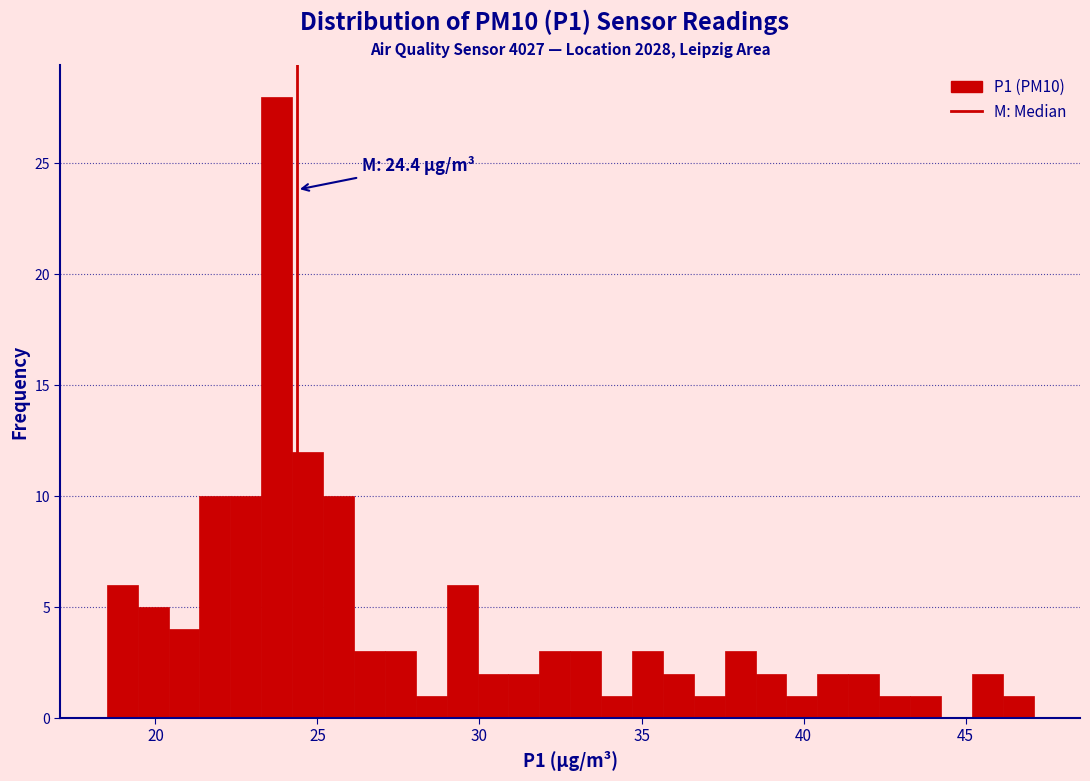

Read against the x-axis, roughly where is the centre of the tallest bar?

23.5